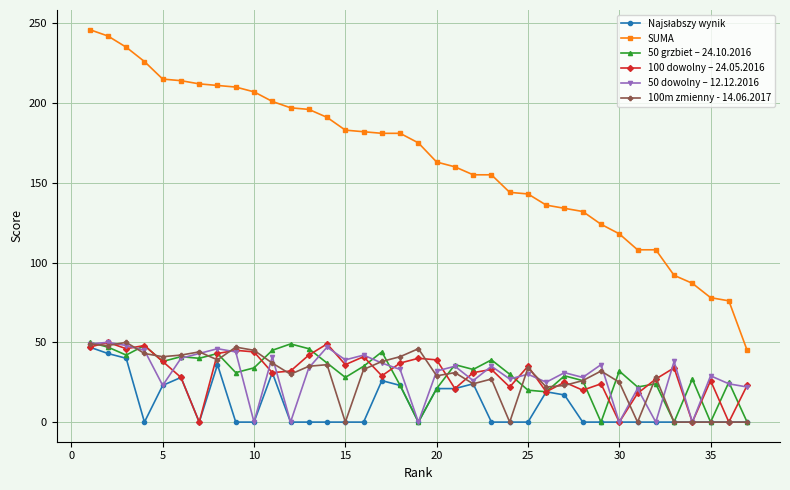

True or false: 50 grzbiet – 24.10.2016 and SUMA intersect in this chart.

False